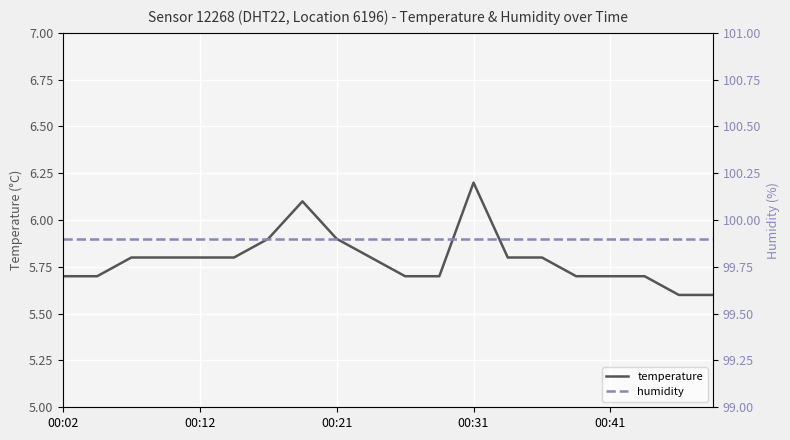

At how many categories does at least one series exceed 14?

20